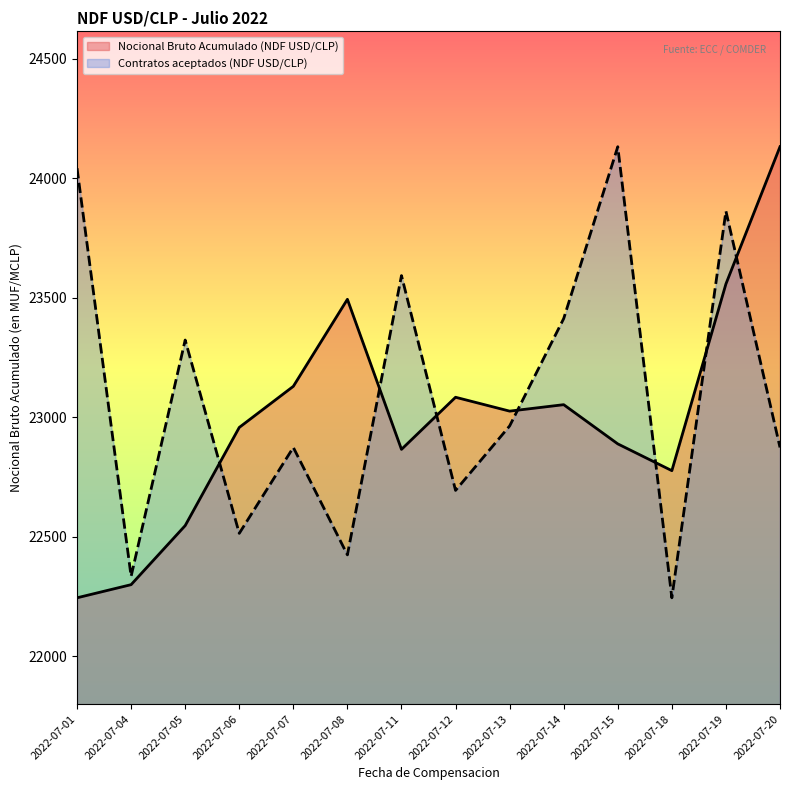

What is the value of the Nocional Bruto Acumulado (NDF USD/CLP) point at the 2nd from the left?

22299.9